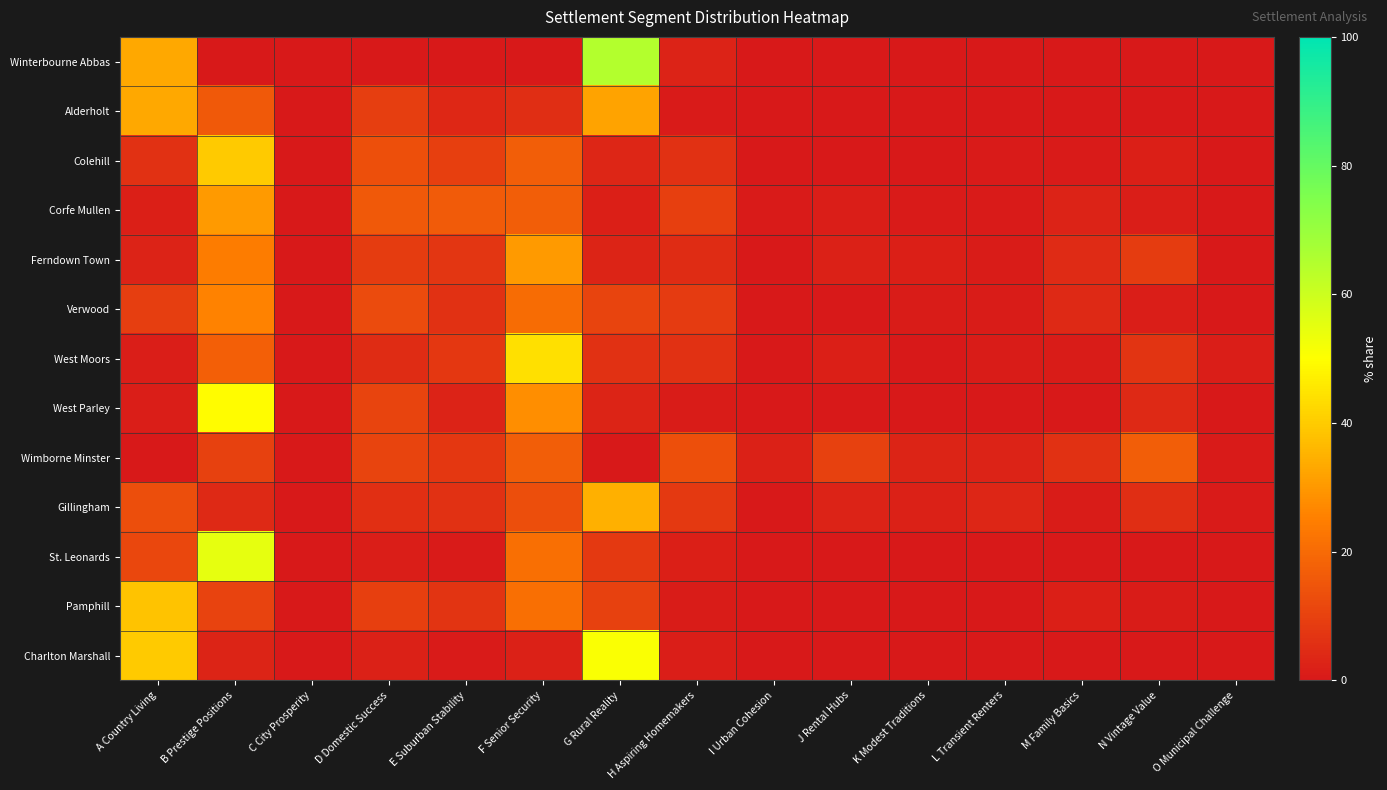

At which category does the chart reach its minimum across all series?

B Prestige Positions